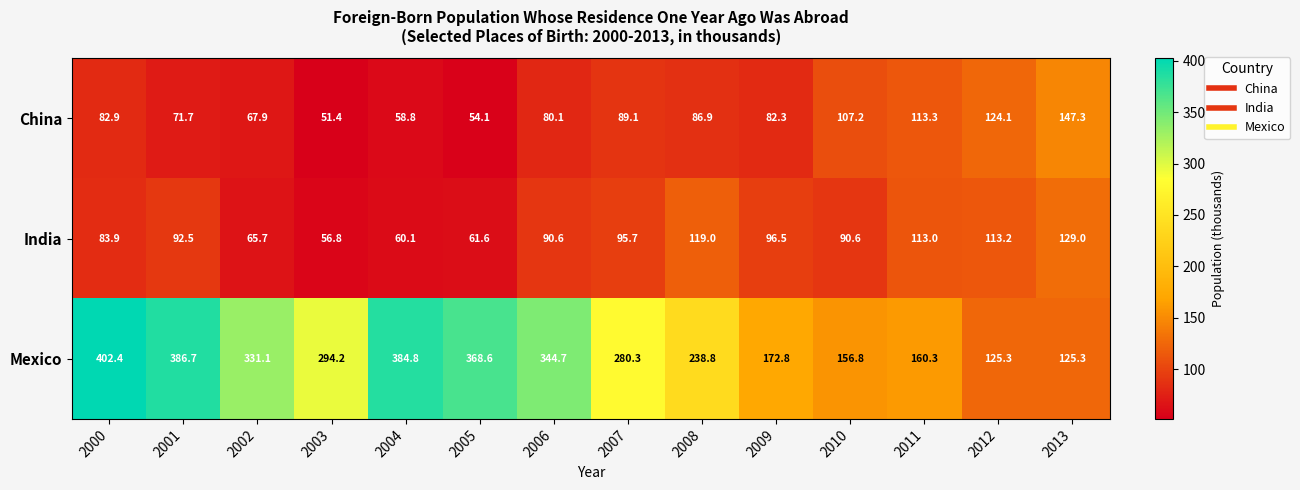

What is the difference between the second highest and minimum values in the Mexico series?

261.4